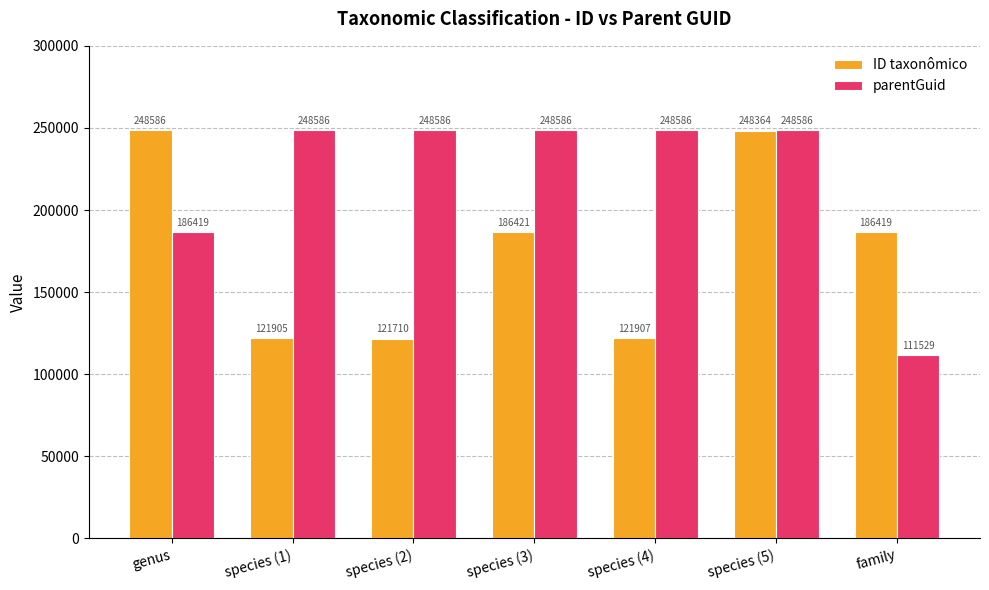

What are all the series names shown in the legend?

ID taxonômico, parentGuid